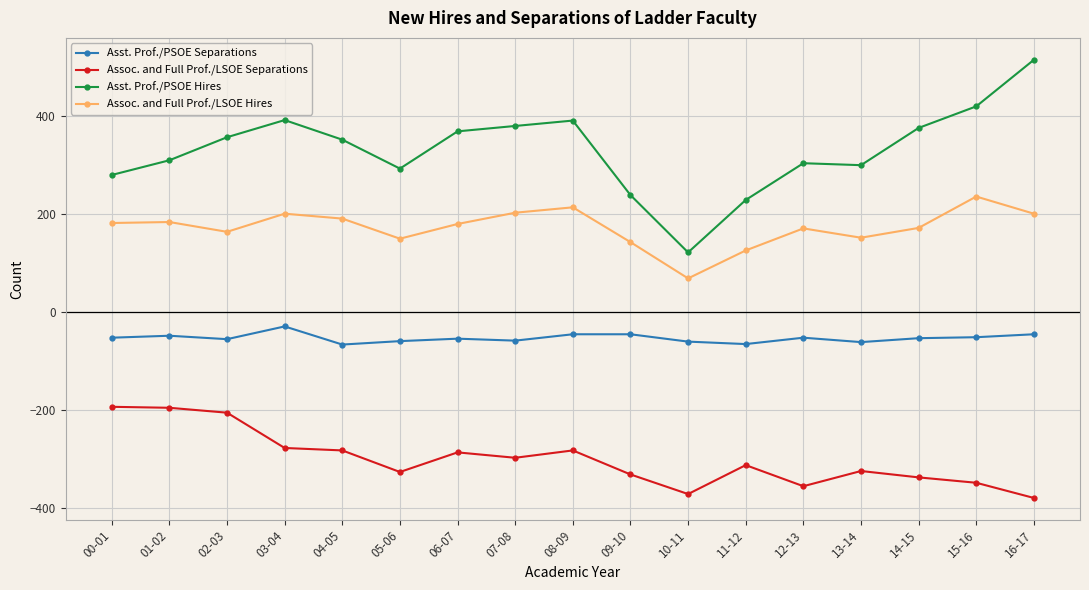

True or false: Asst. Prof./PSOE Hires has a value of 504 at 01-02.

False